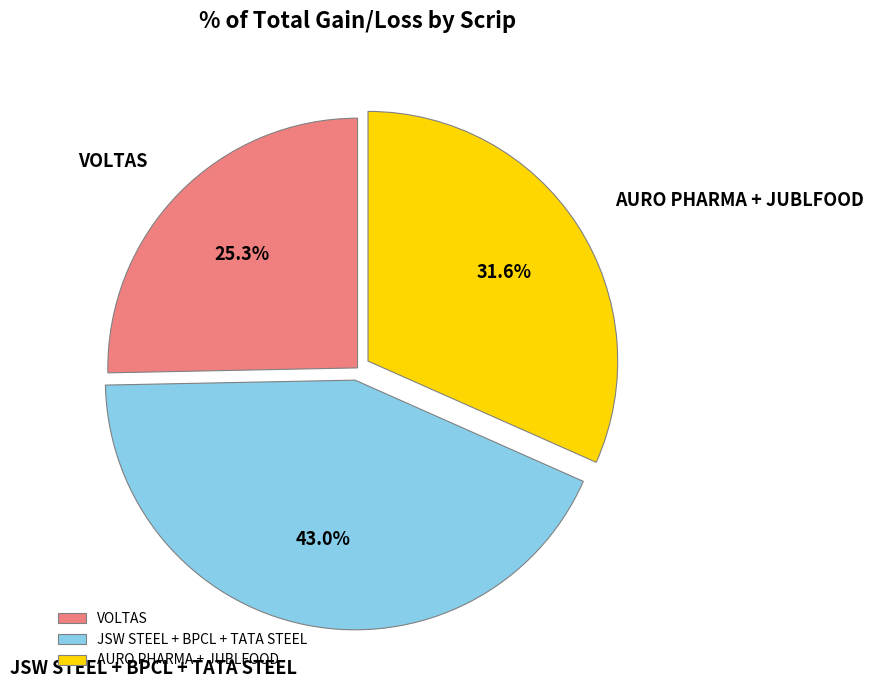

Is there a majority slice in this chart?

No